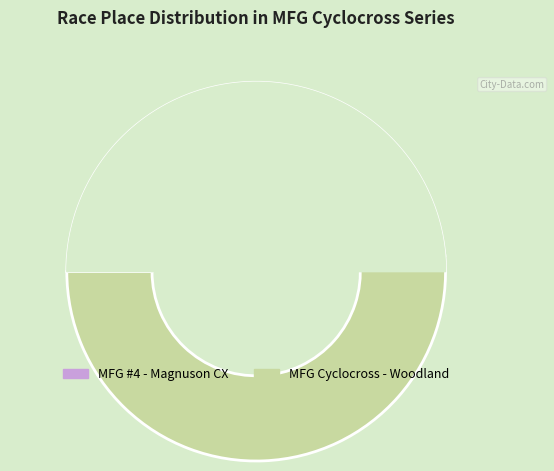

True or false: MFG Cyclocross - Woodland accounts for 41% of the total.

False